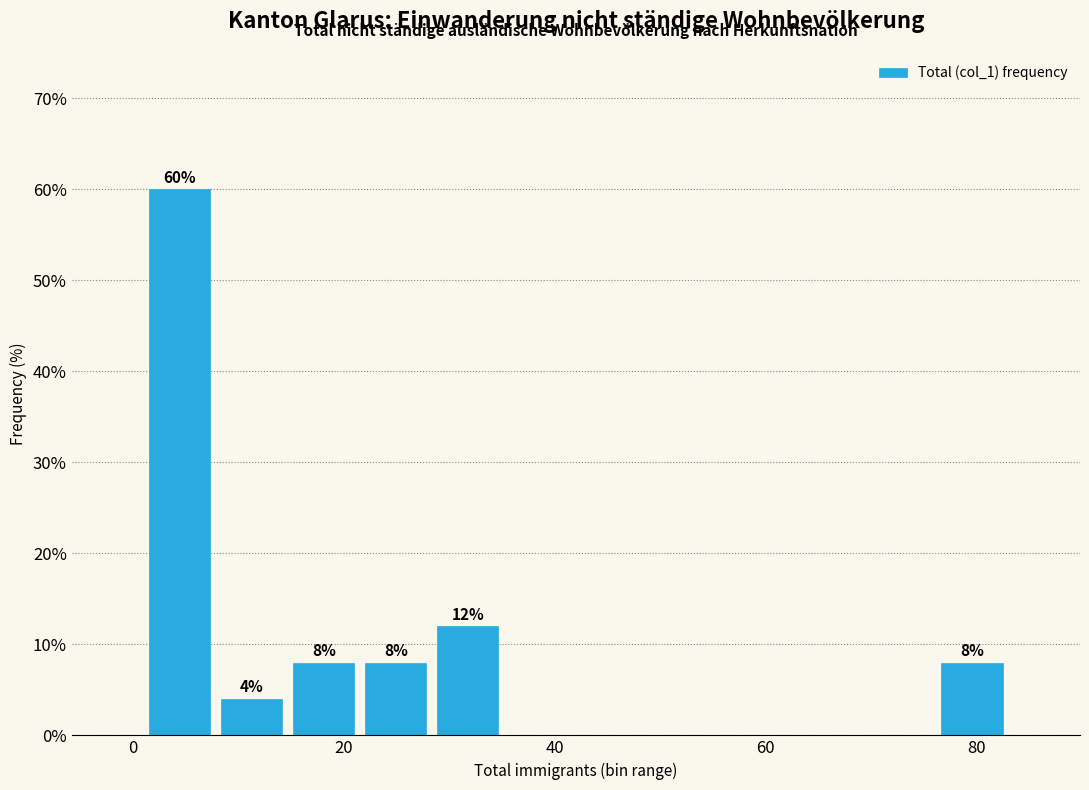

Read against the x-axis, roughly where is the centre of the tallest bar?

4